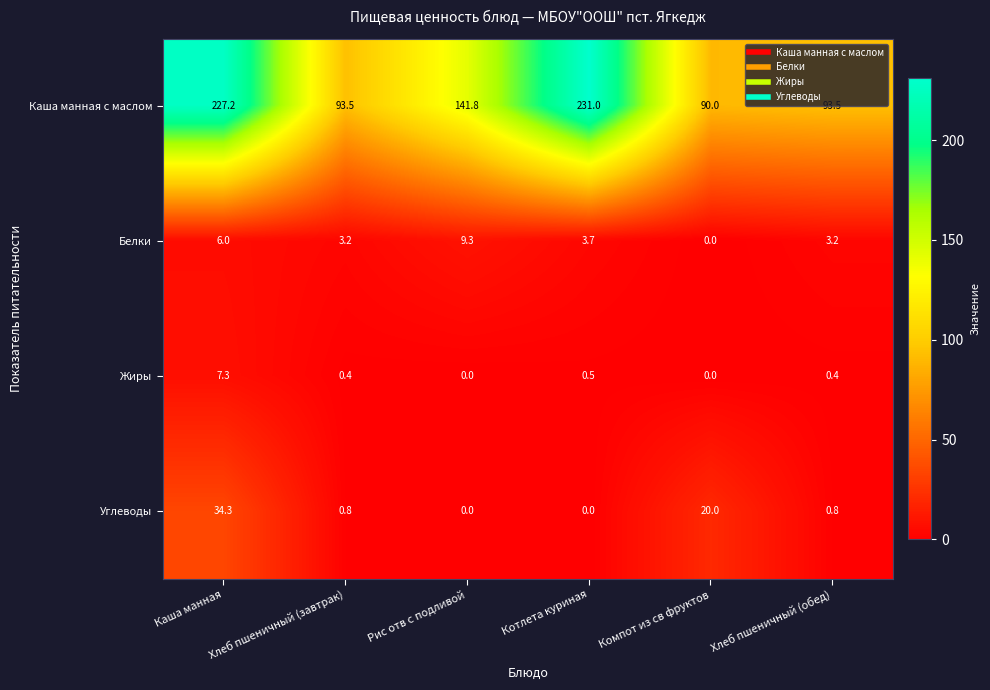

Between Каша манная and Котлета куриная, which series saw the biggest shift?

Углеводы